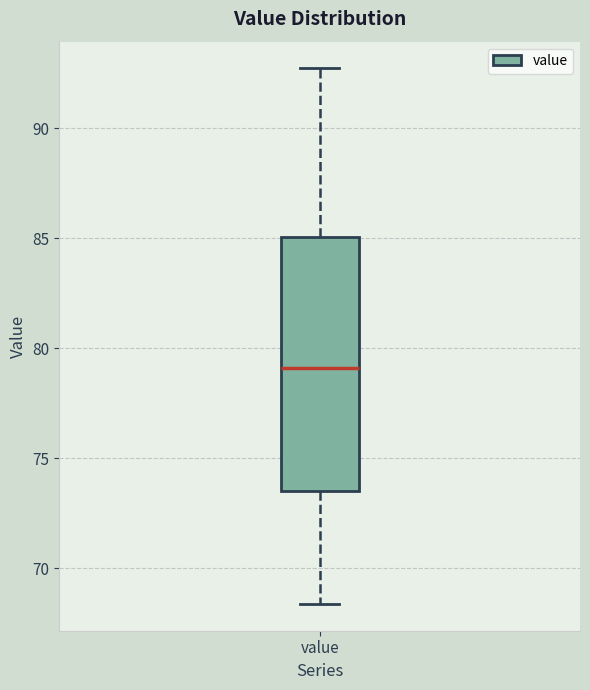

Where does the upper whisker of the box for value end on the y-axis? The values are not printed on the chart, so give them approximately, as read against the axis.

92.5